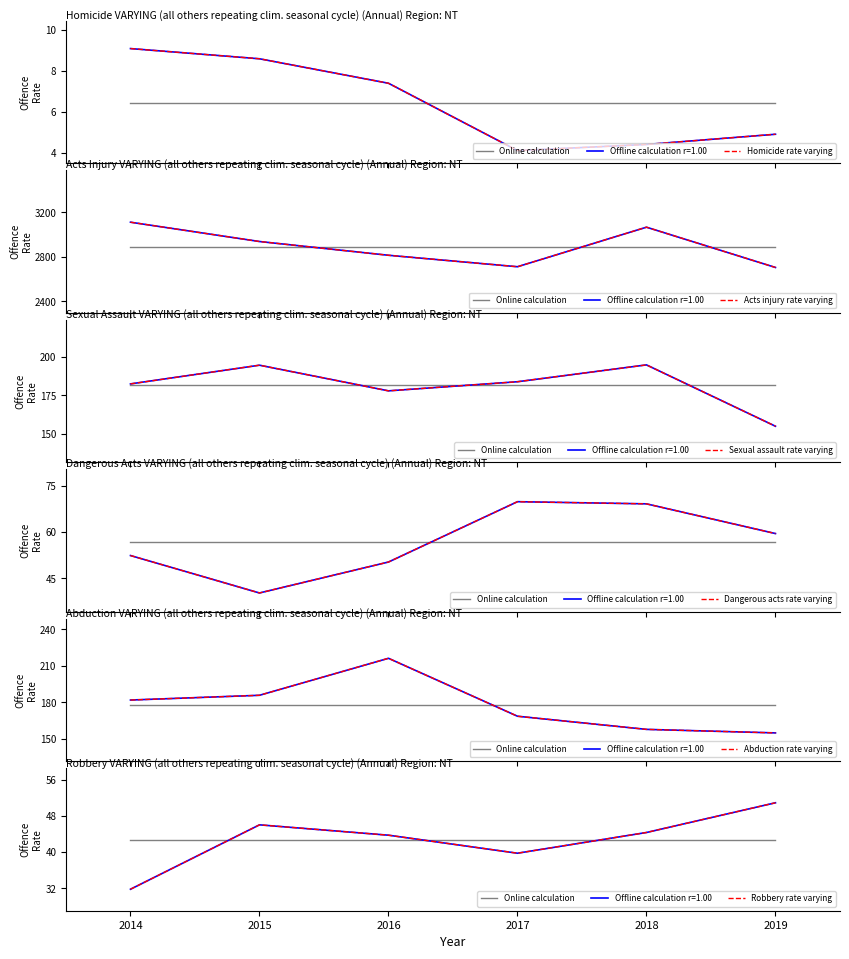

Rank the categories by Sexual assault rate value from lowest to highest.

2019, 2016, 2014, 2017, 2015, 2018